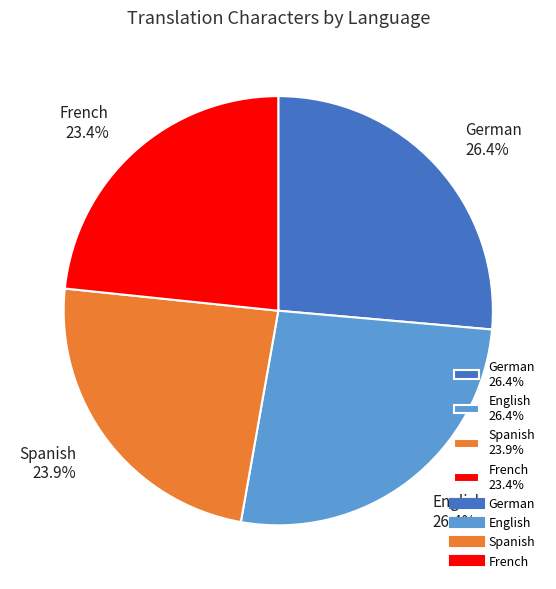

How many segments does this pie chart have?

4